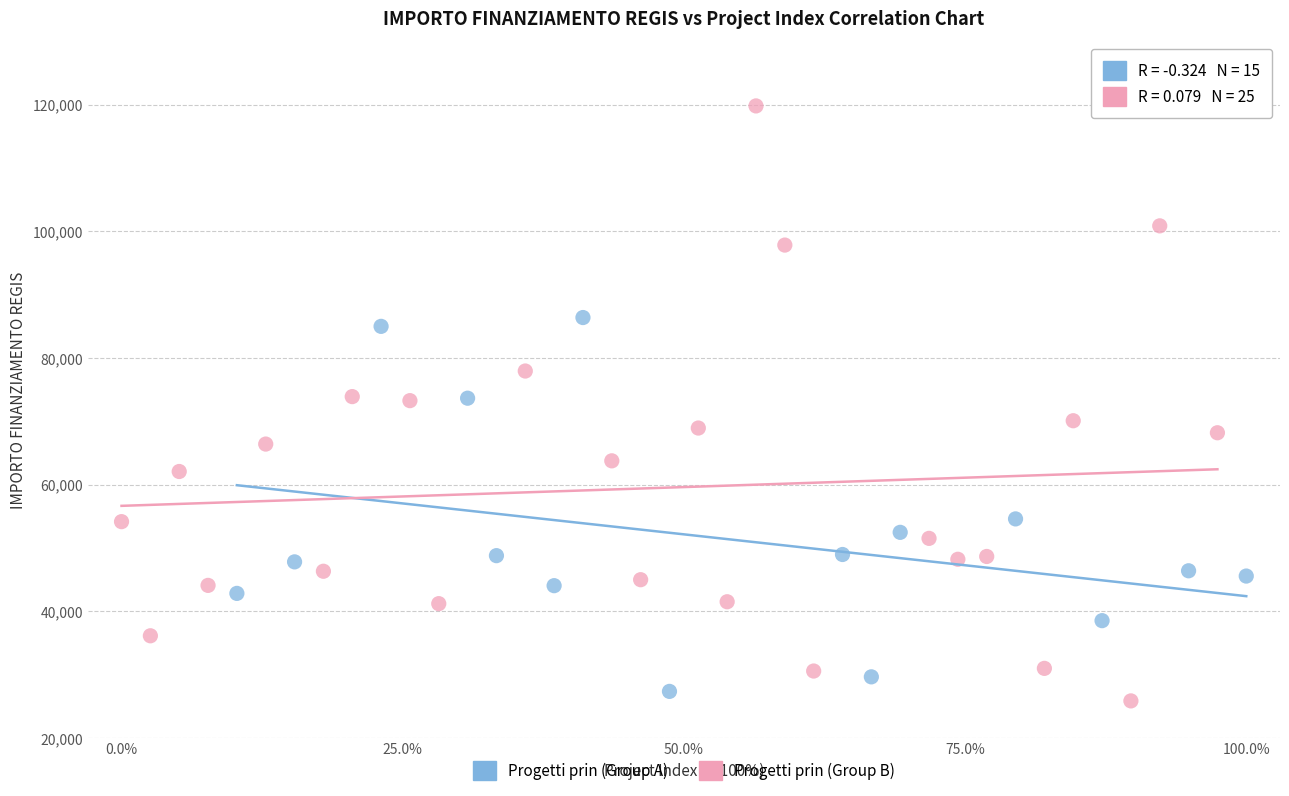

Which series has the largest Y range (max minus min)?

Progetti prin (Group B)